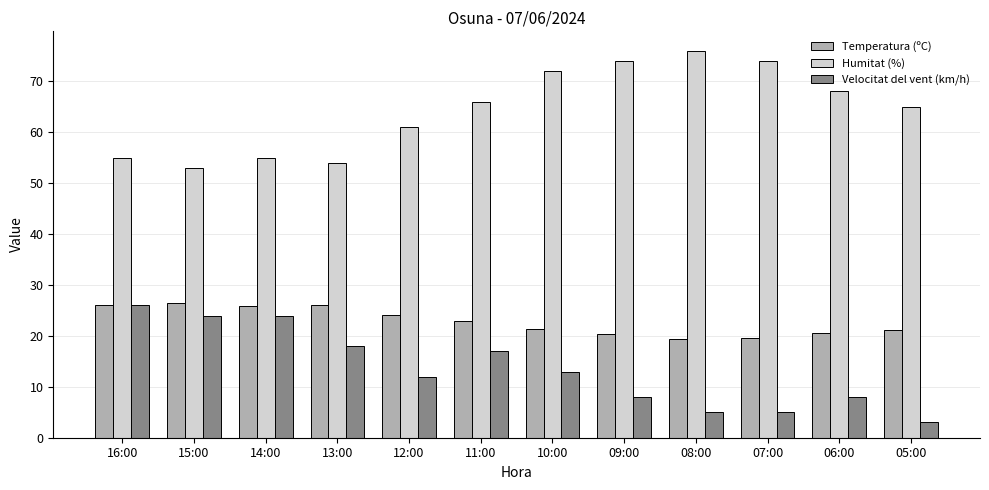

What is the difference between the highest and lowest values at 08:00?

71.0